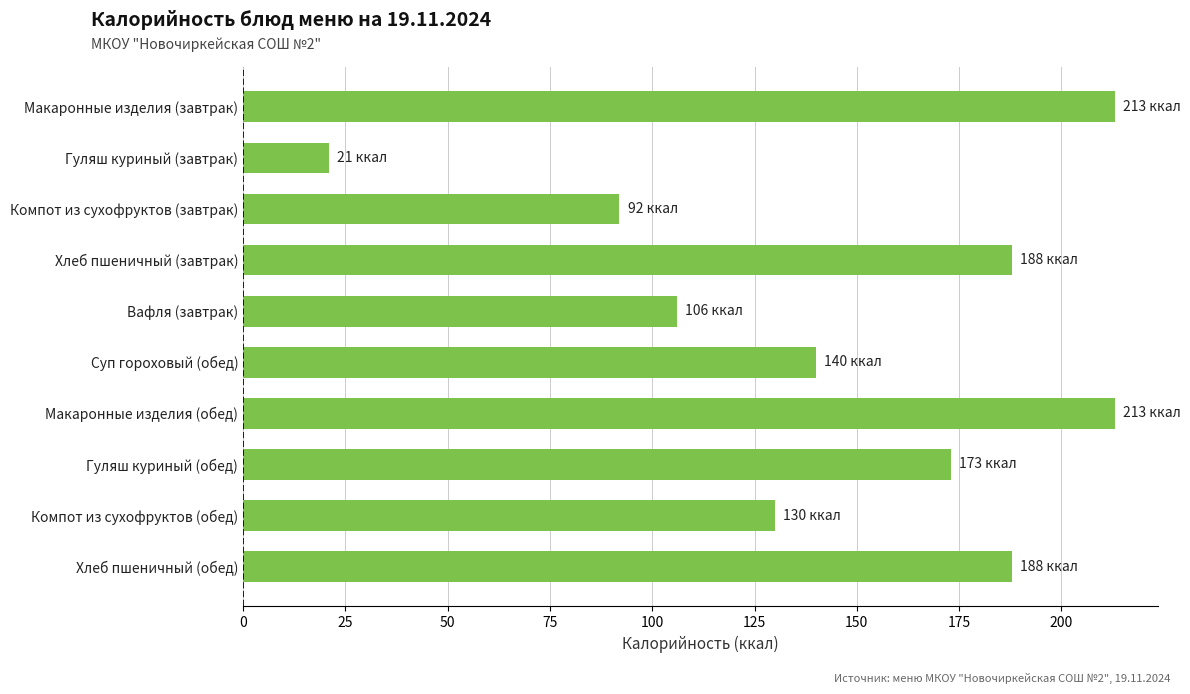

What is the sum of all values?

1464